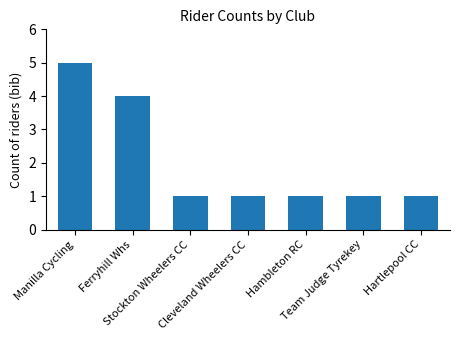

The value at Manilla Cycling is 5. True or false?

True